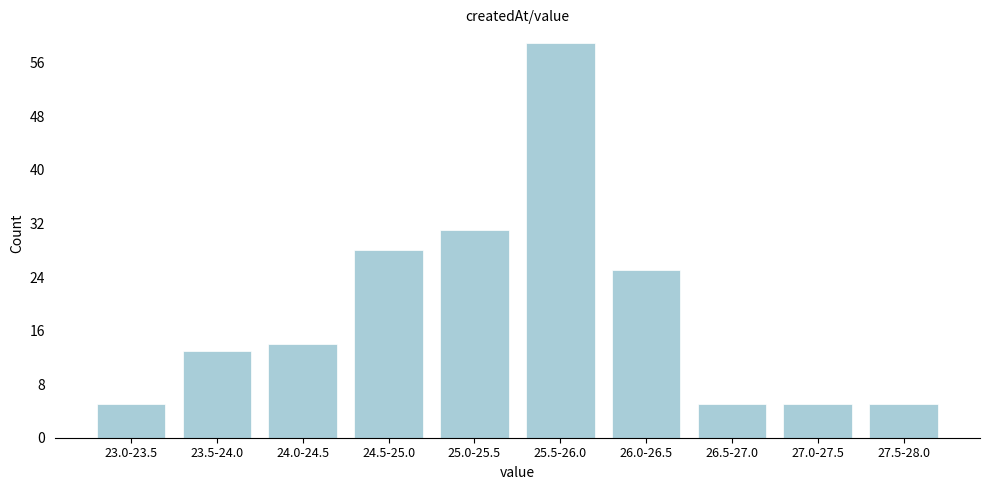

Reading right to left, transcribe all the data shown in this chart.

27.5-28.0=5	27.0-27.5=5	26.5-27.0=5	26.0-26.5=25	25.5-26.0=59	25.0-25.5=31	24.5-25.0=28	24.0-24.5=14	23.5-24.0=13	23.0-23.5=5